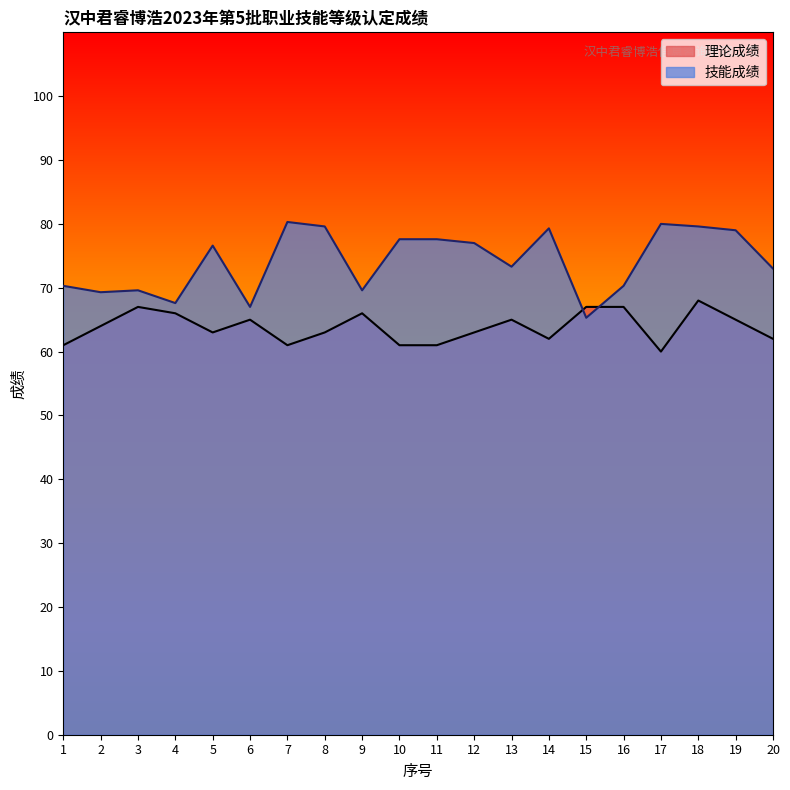

Reading left to right, transcribe all the data shown in this chart.

理论成绩: 61.0	64.0	67.0	66.0	63.0	65.0	61.0	63.0	66.0	61.0	61.0	63.0	65.0	62.0	67.0	67.0	60.0	68.0	65.0	62.0
技能成绩: 70.3	69.3	69.6	67.6	76.6	67.0	80.3	79.6	69.6	77.6	77.6	77.0	73.3	79.3	65.3	70.3	80.0	79.6	79.0	73.0